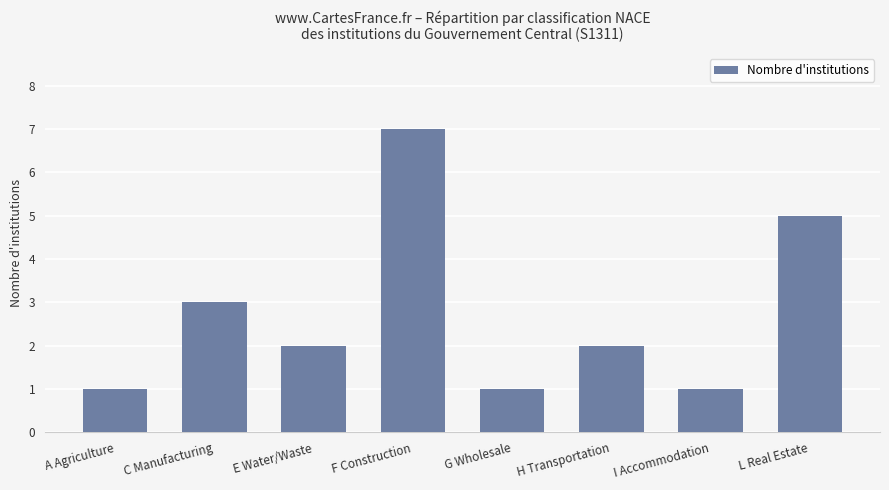

What is the greatest value displayed?

7